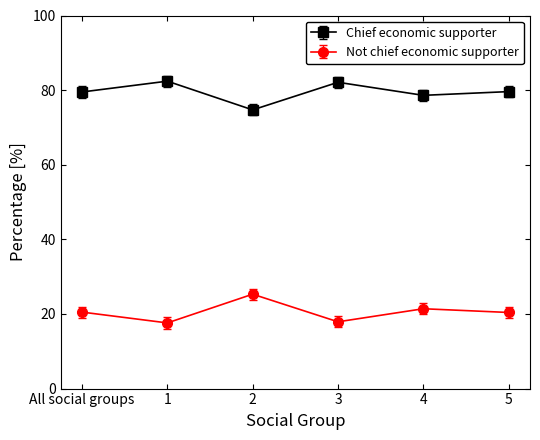

True or false: Not chief economic supporter and Chief economic supporter intersect in this chart.

False